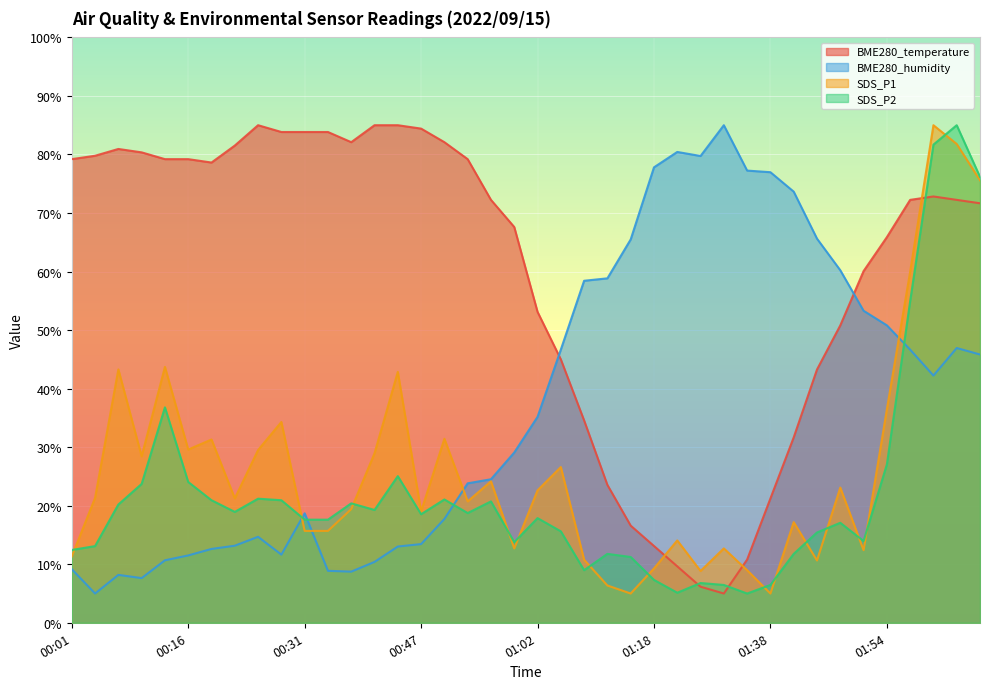

Count the number of data series in this chart.

4